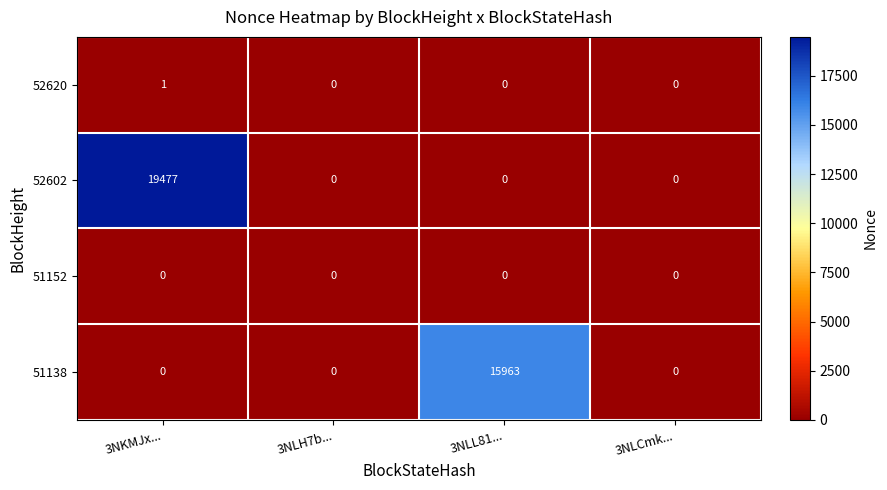

The value of 51152 at 3NKMJx... is 0. True or false?

True